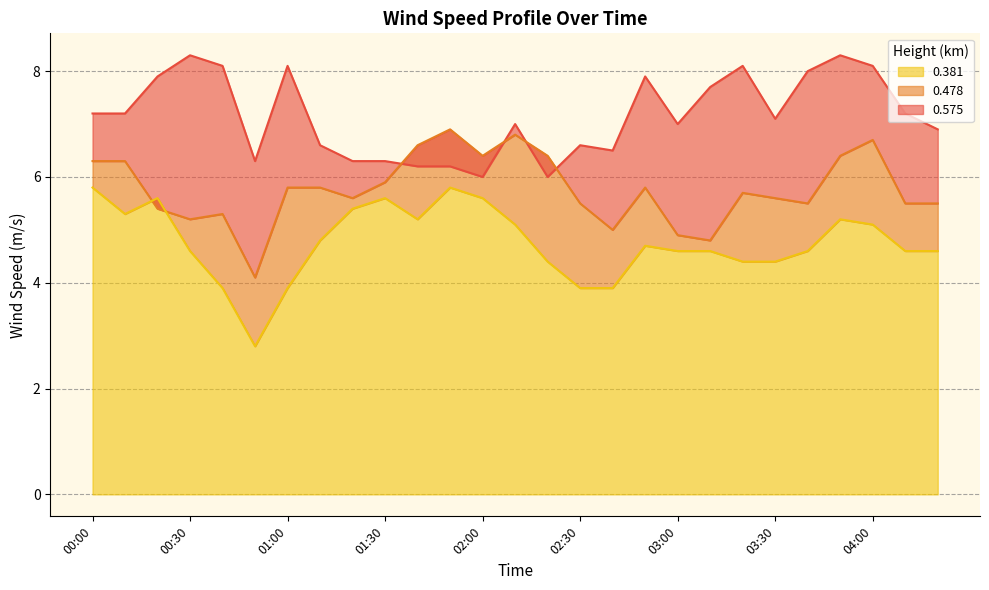

How many lines are shown in the chart?

3